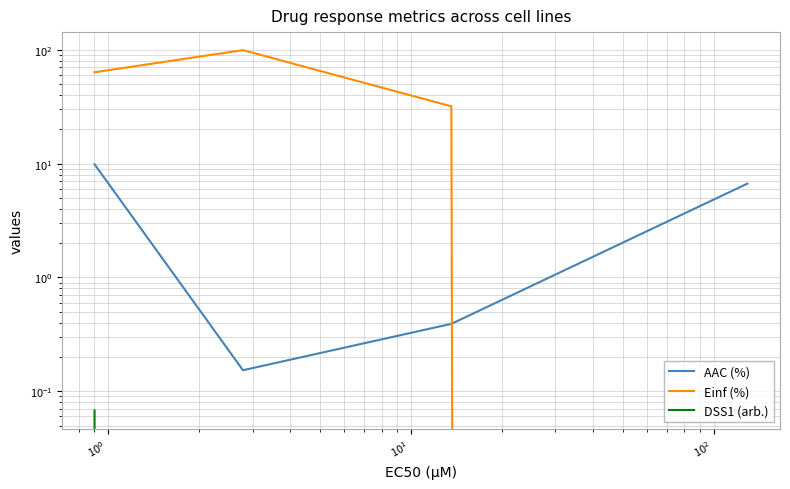

What are all the series names shown in the legend?

AAC (%), Einf (%), DSS1 (arb.)